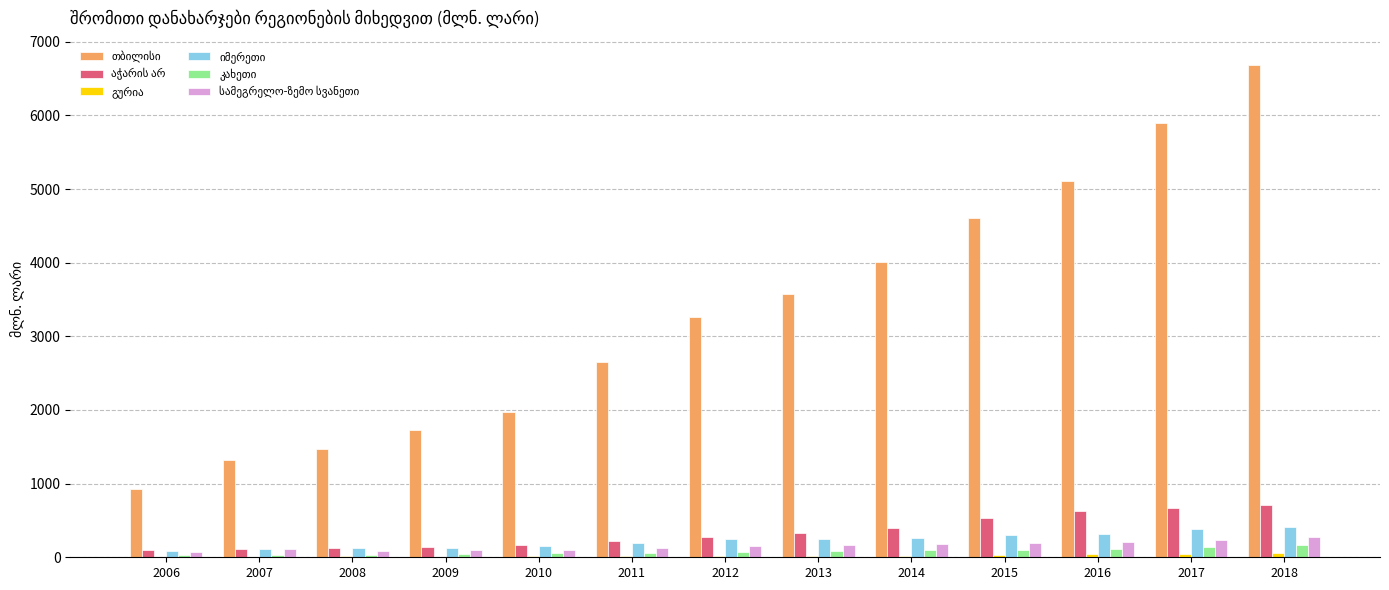

At which category is the sum across all series the highest?

2018